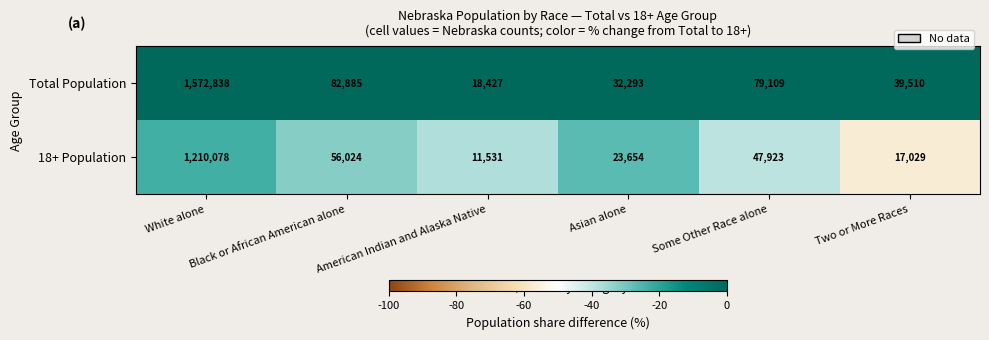

How many data points does each series have?

6